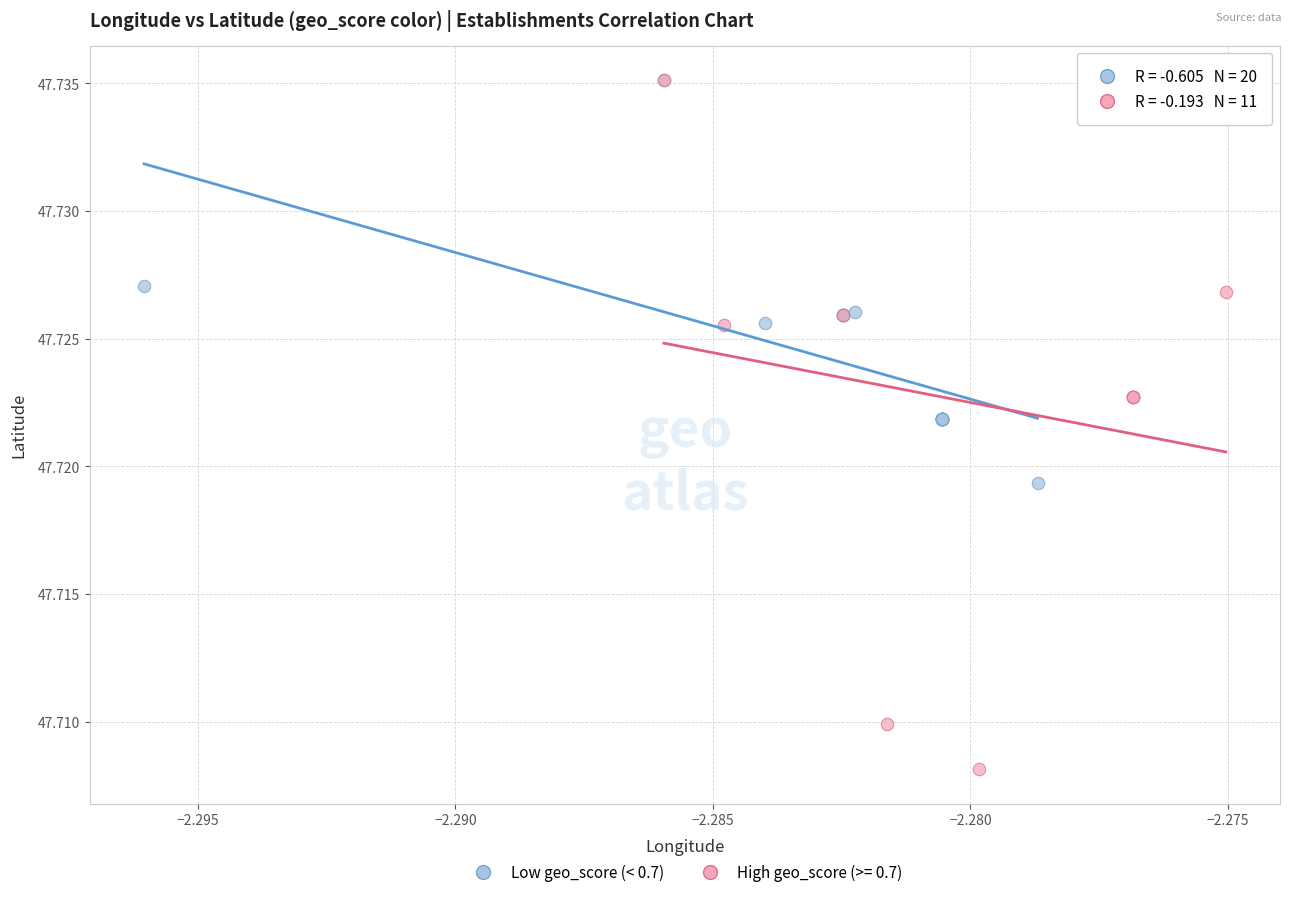

Which series has the largest Y range (max minus min)?

High geo_score (>= 0.7)